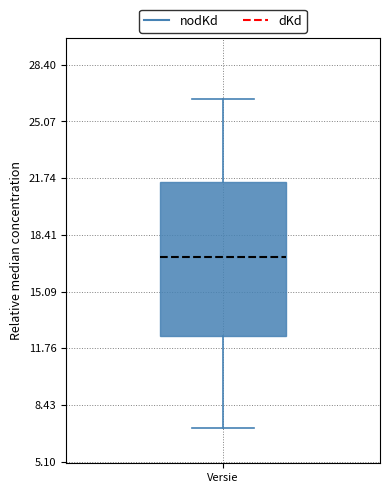

Transcribe this box plot: give where the median line is, the range the box spans, and where the two whiskers end, as read against the y-axis. The values are not printed on the chart, so give them approximately, as read against the axis.

median 17.0, box 12.5 to 21.5, whiskers 7.0 to 26.5